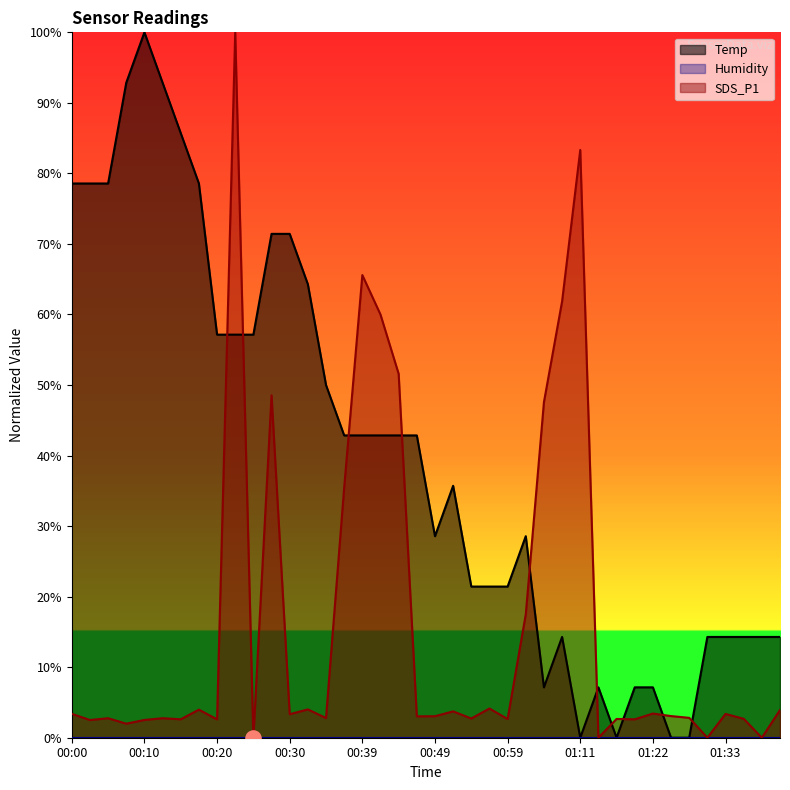

Which series has the largest total across all categories?

Temp